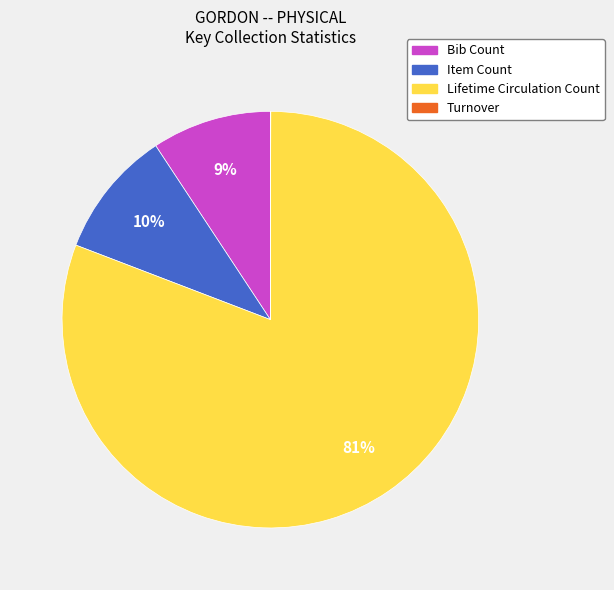

What percentage is the Lifetime Circulation Count slice, to the nearest percent?

81%